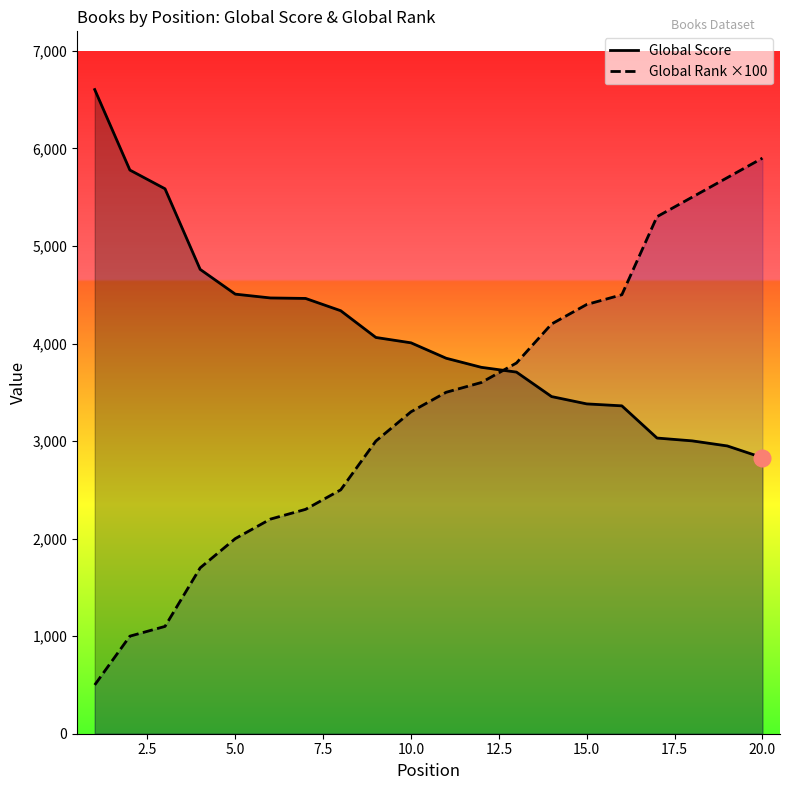

Which series has the widest spread of values?

Global Rank ×100